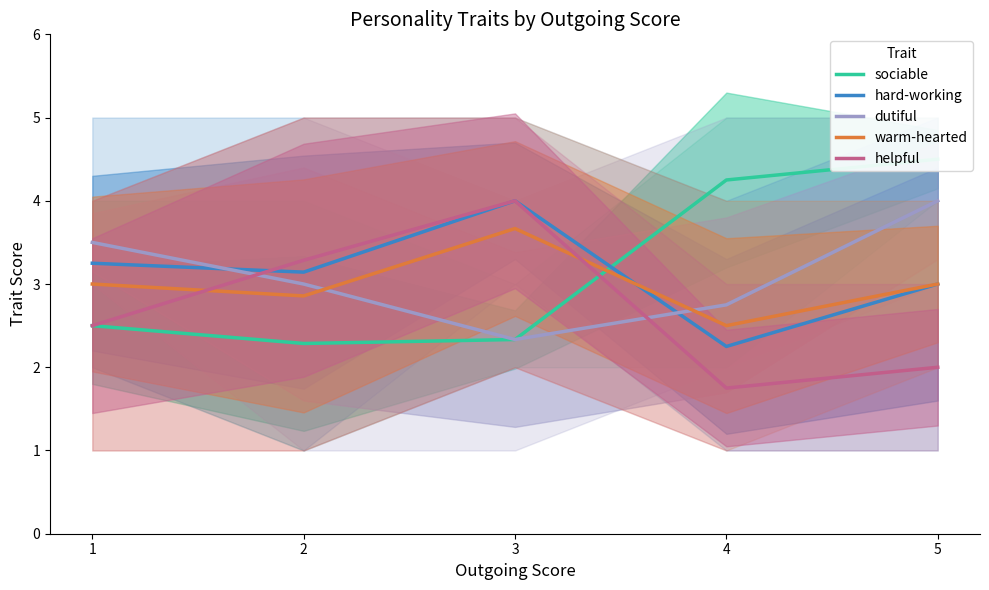

Is it true that hard-working equals 3.1 at 2?

True